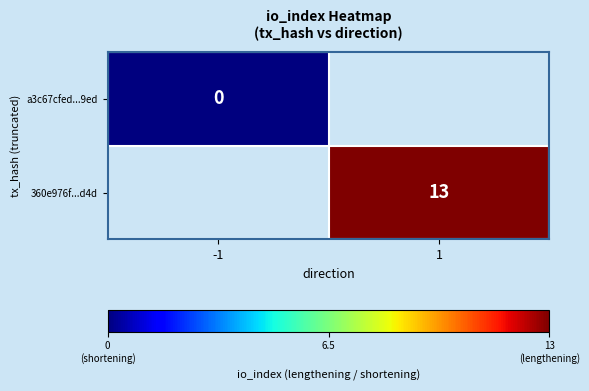

What is the greatest value displayed?

13.0